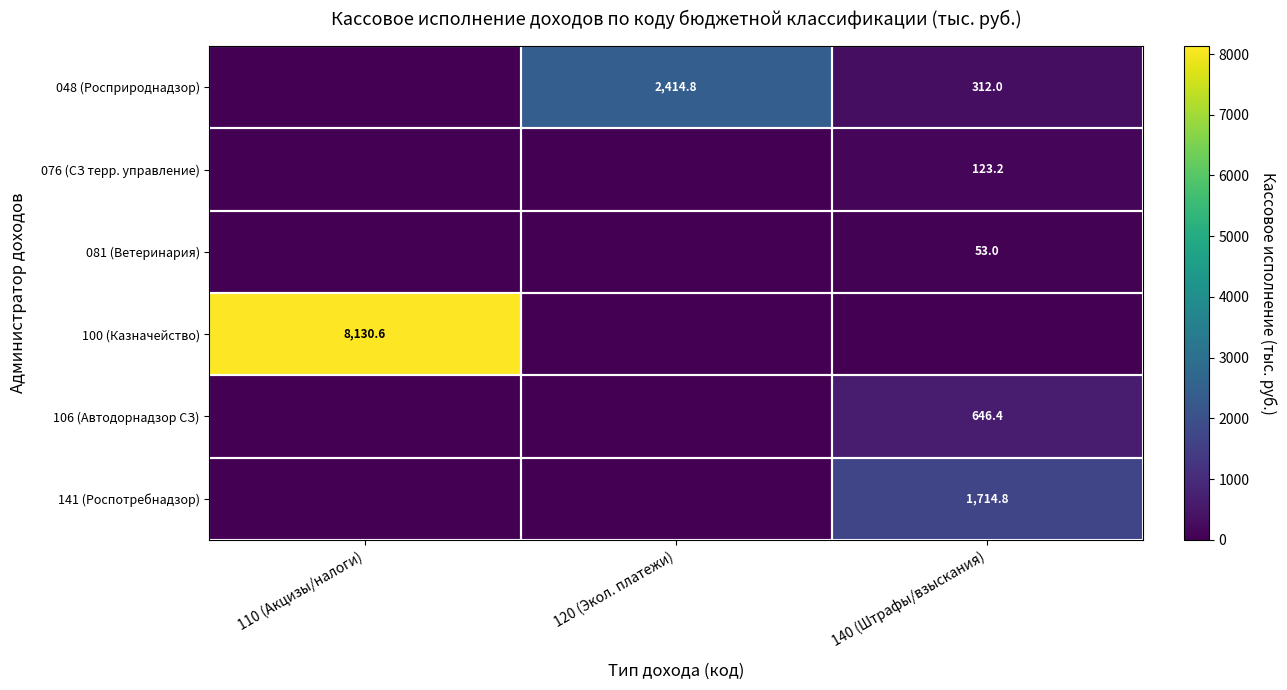

Is it true that 048 (Росприроднадзор) equals 542.1 at 140 (Штрафы/взыскания)?

False